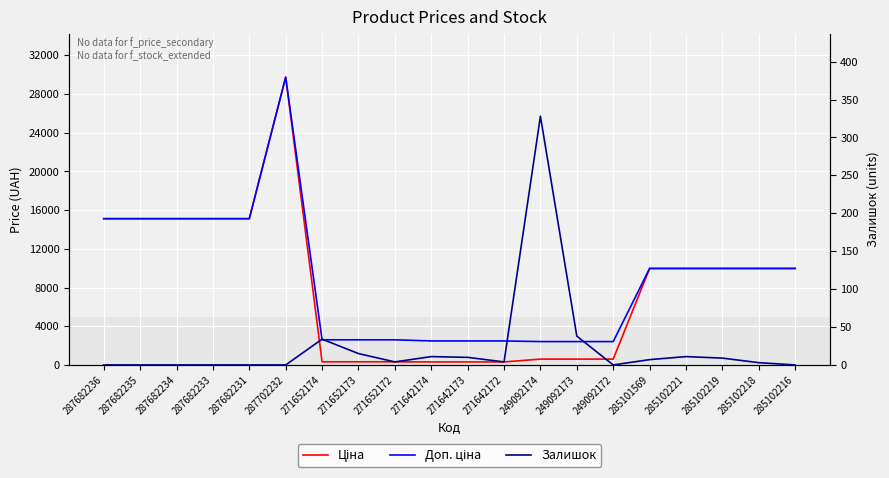

List the series in order of their peak value, highest first.

Ціна, Доп. ціна, Залишок